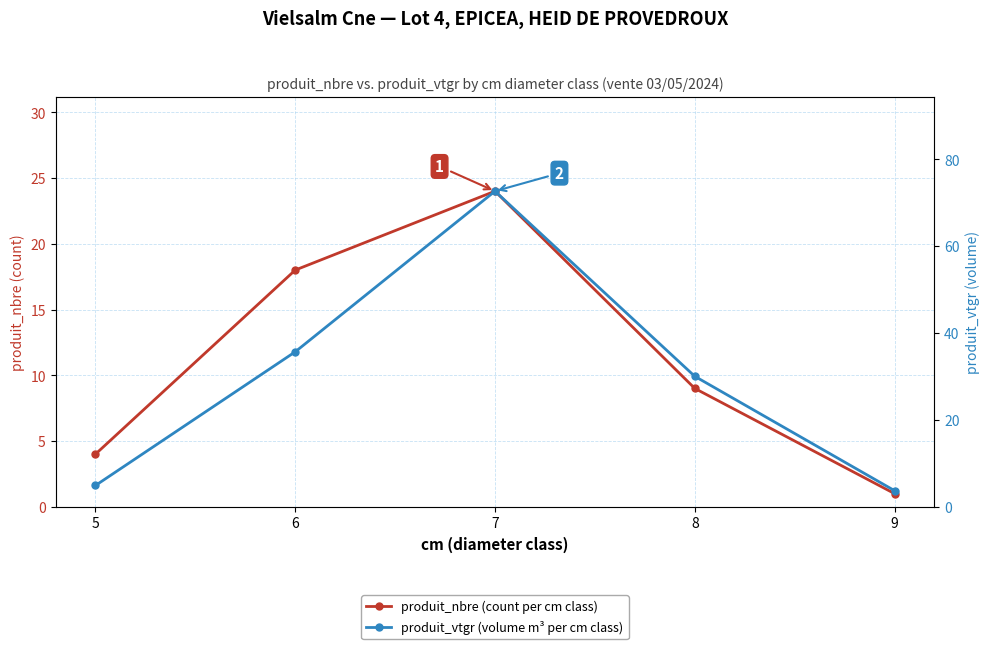

Between 6 and 8, which series saw the biggest shift?

produit_nbre (count per cm class)